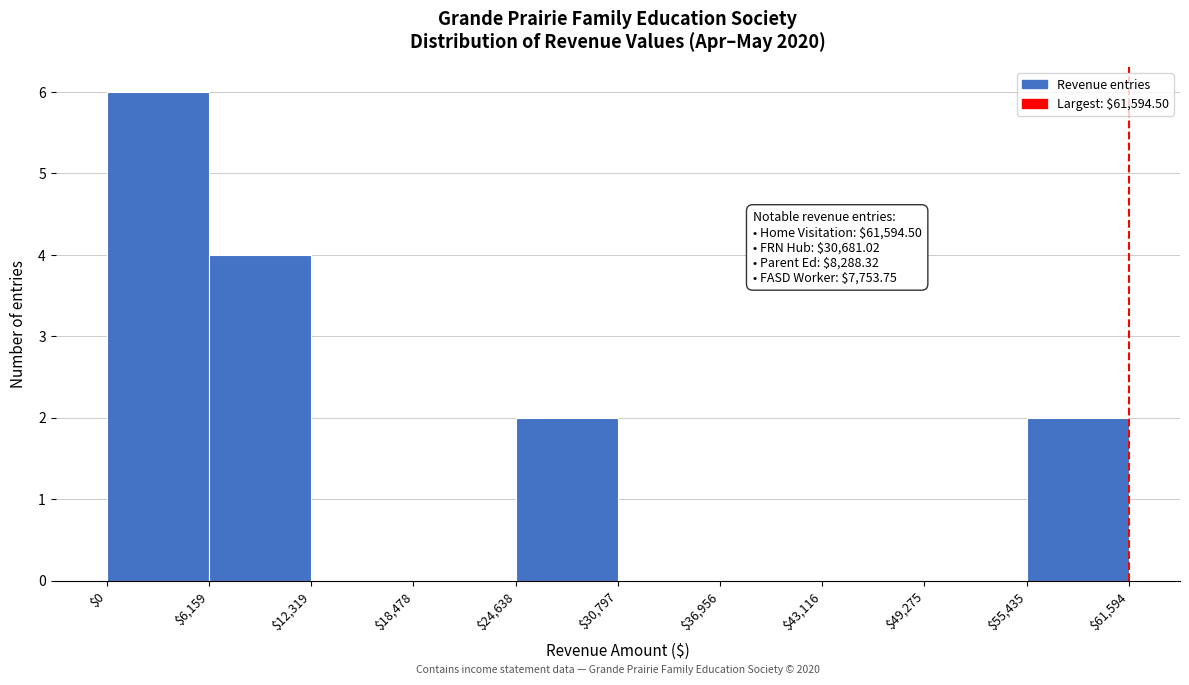

Over which range of the x-axis is the bar tallest?

$0 to $6,159